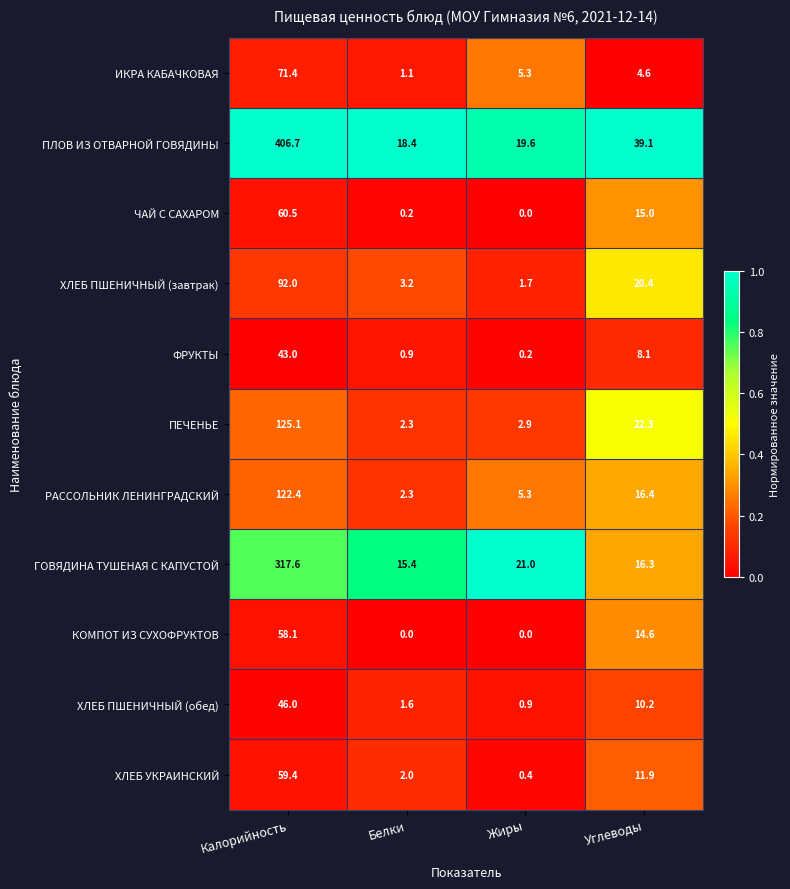

What is the total value across all series at Калорийность?

1402.2